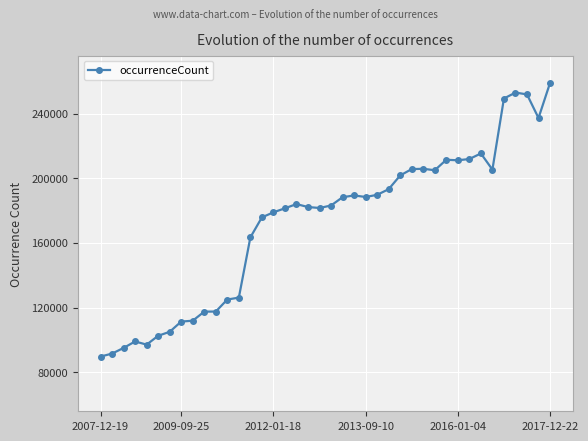

What is the sum of all values?

6892131